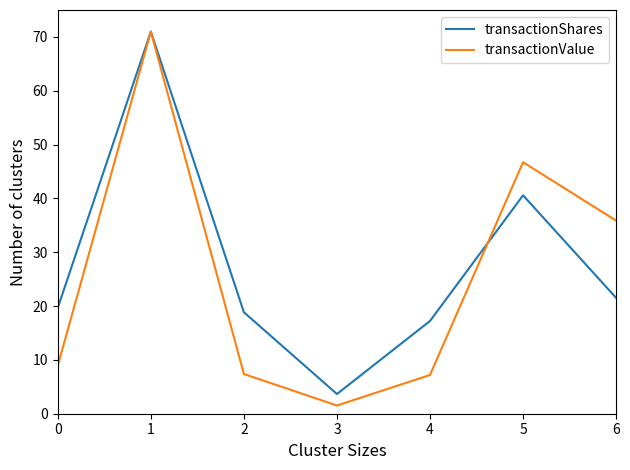

What value does the transactionValue series have at 5?

46.7